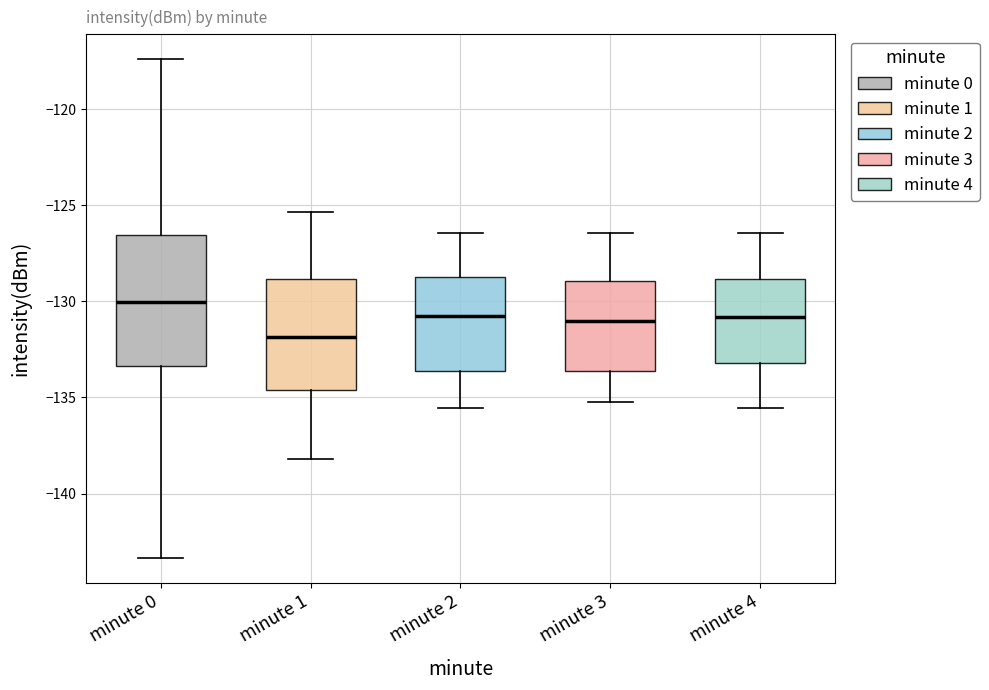

Comparing the boxes themselves (not the whiskers), which one is the tallest?

minute 0